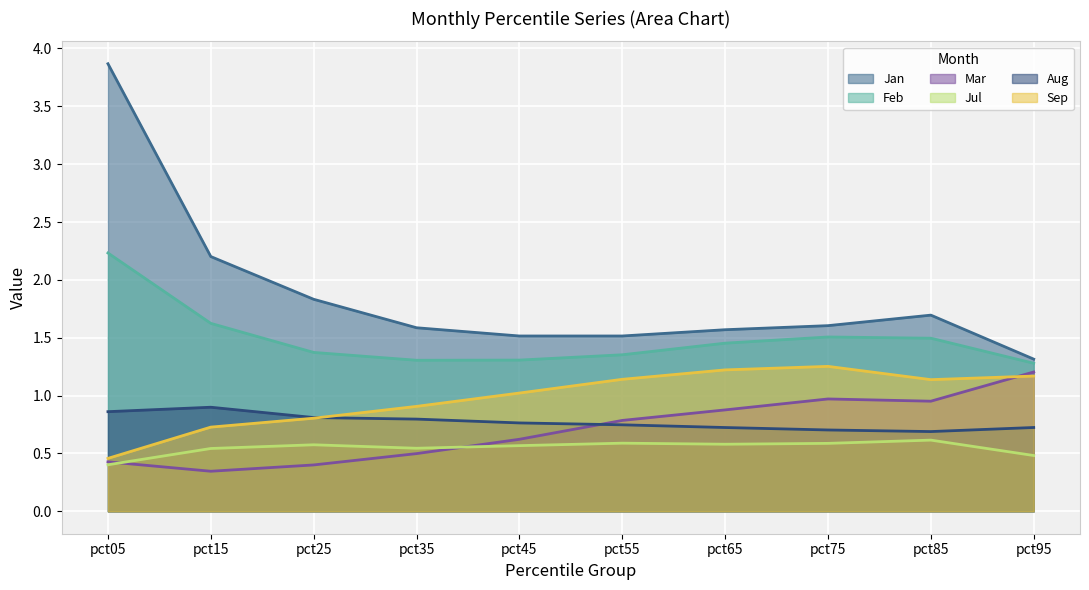

True or false: Feb and Mar cross at least once.

False